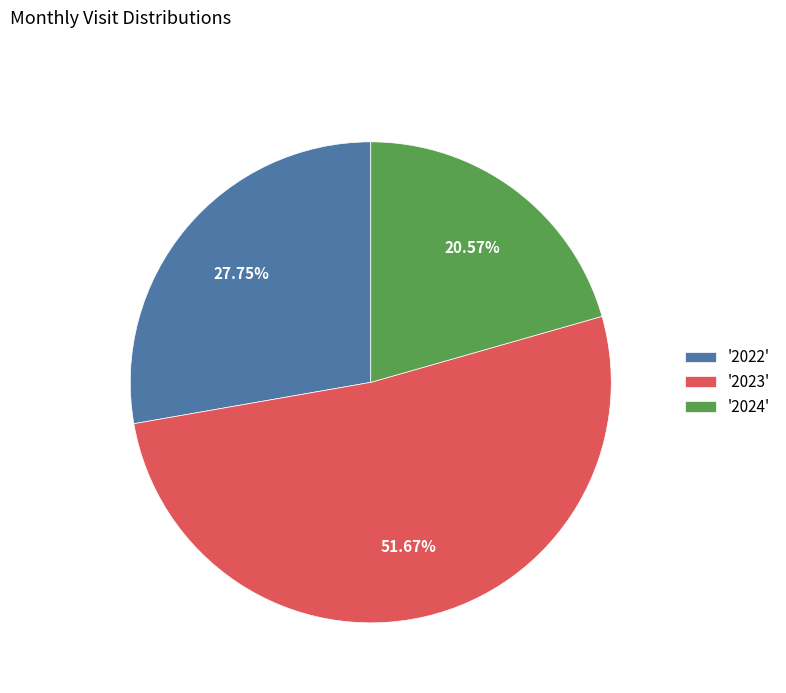

Do '2023' and '2022' together represent more than half of the pie?

Yes